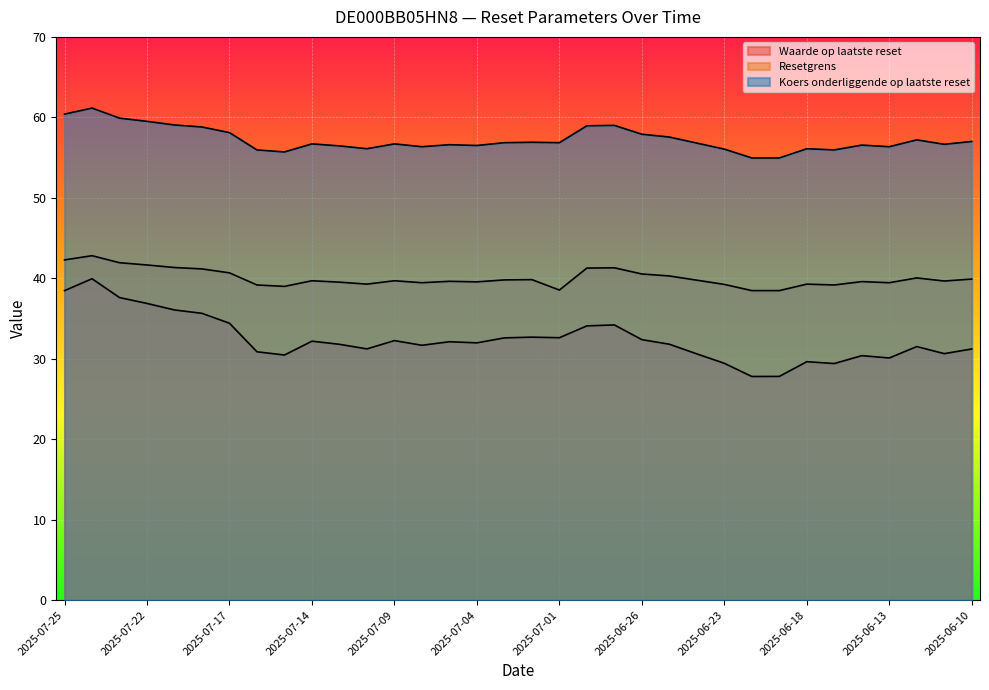

What is the highest value of the Koers onderliggende op laatste reset series?

61.1